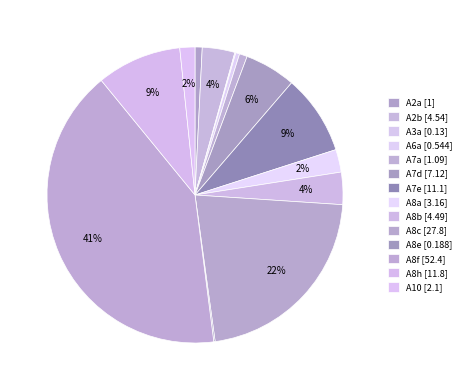

What is the smallest slice in the pie chart?

A3a